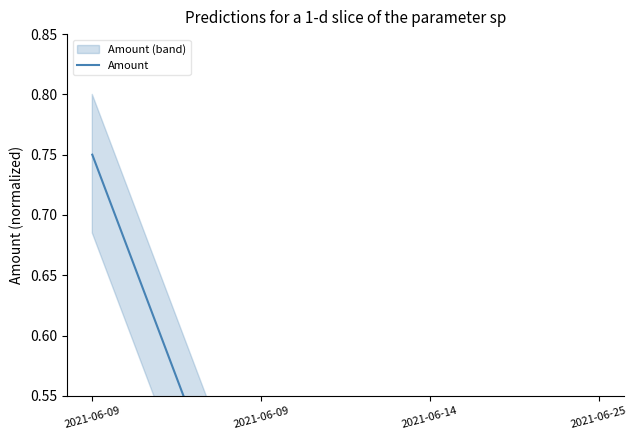

How many lines are shown in the chart?

1